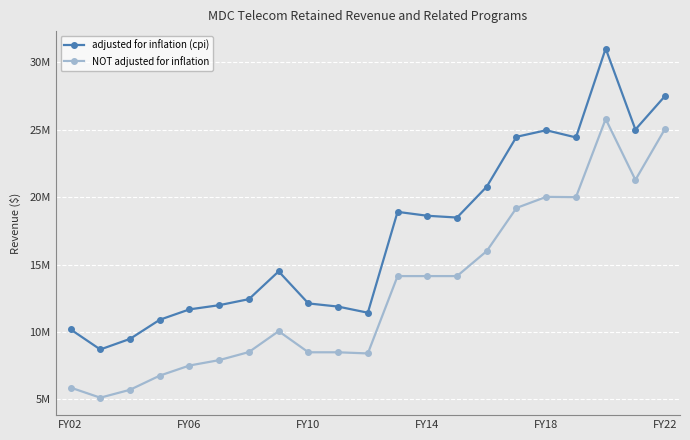

Rank the series by their maximum value, from highest to lowest.

adjusted for inflation (cpi), NOT adjusted for inflation